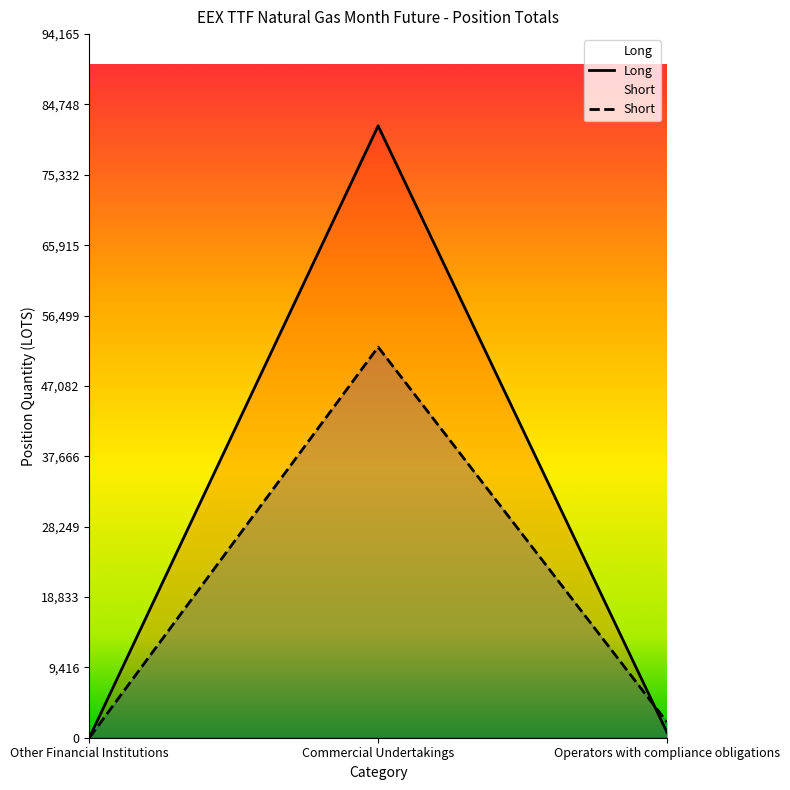

Between Commercial Undertakings and Other Financial Institutions, which is larger?

Commercial Undertakings